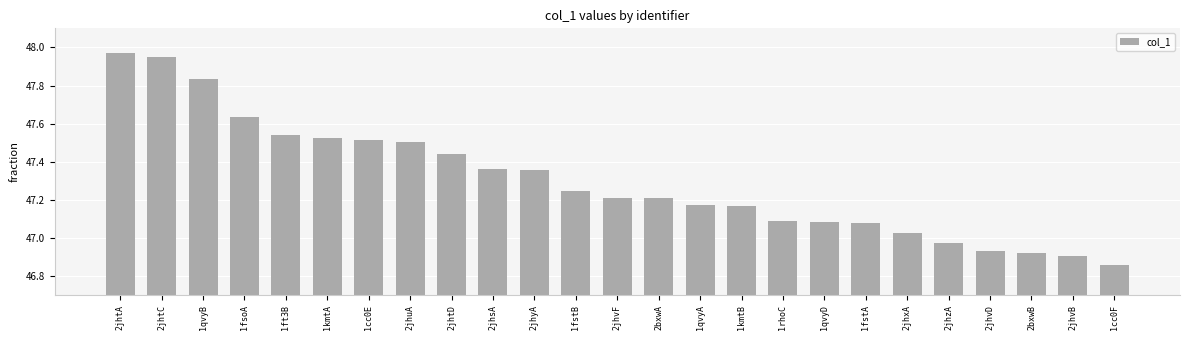

How many distinct data groups are displayed?

1